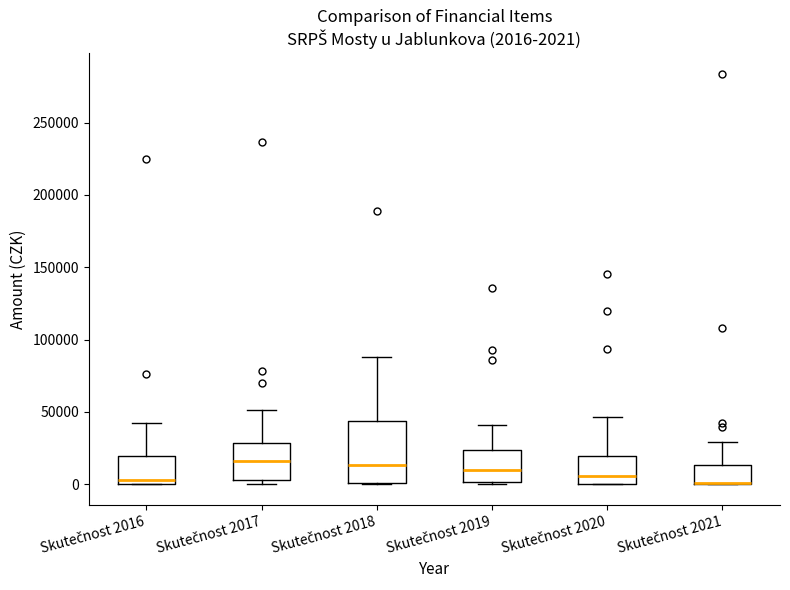

Comparing the boxes themselves (not the whiskers), which one is the tallest?

Skutečnost 2018